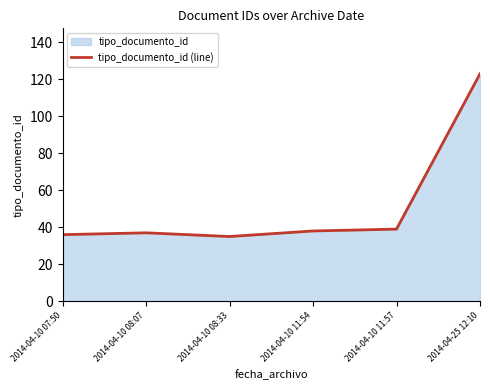

How many distinct data groups are displayed?

1